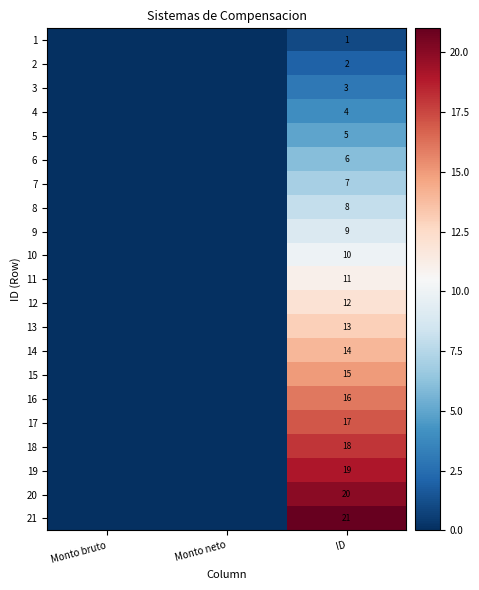

True or false: 4 has a value of 4 at ID.

True